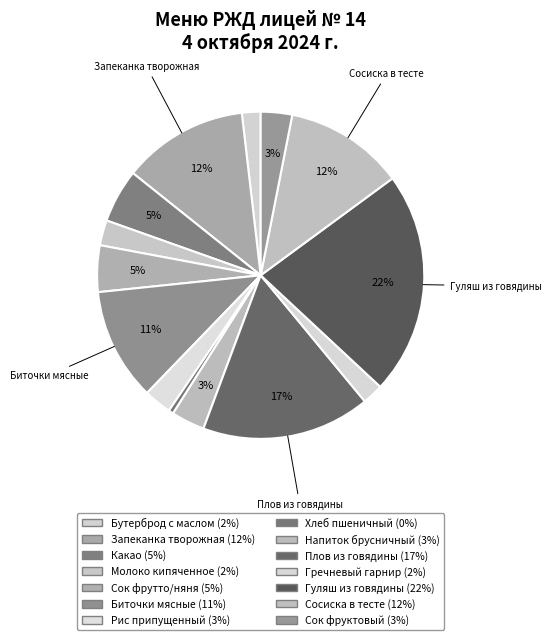

What is the total percentage of Рис припущенный and Сок фруктовый?

5.8%